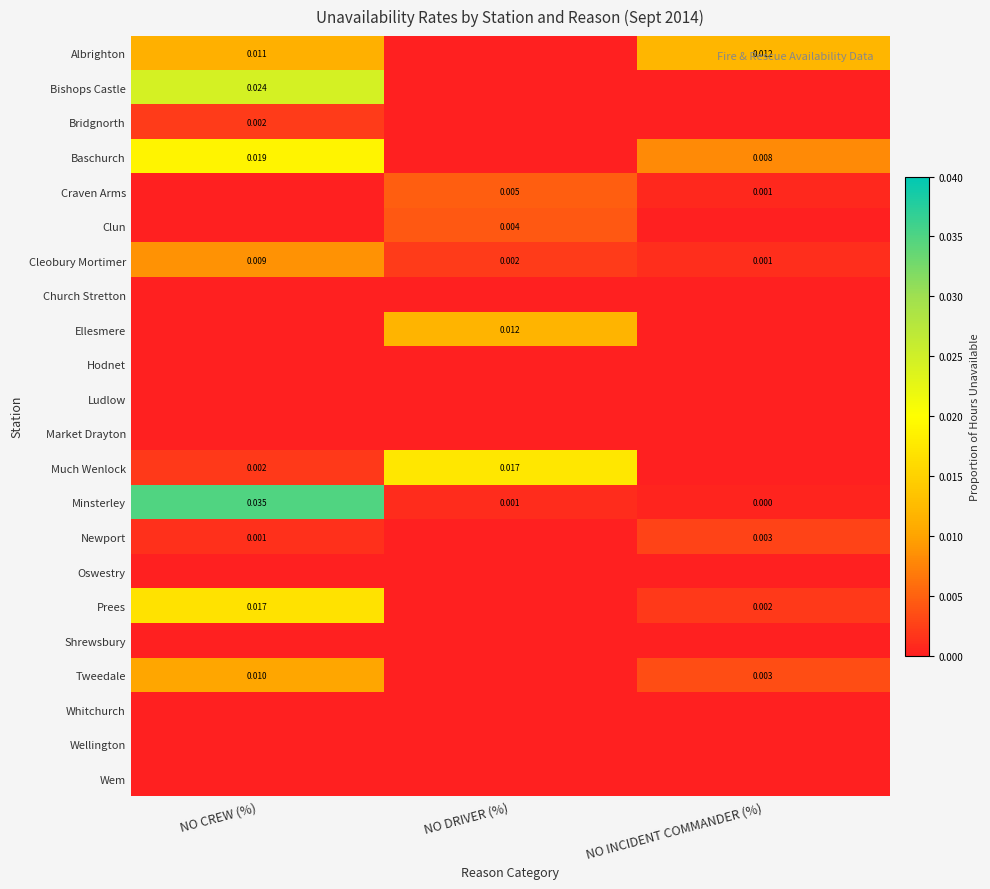

List the labels in order of Minsterley value, largest first.

NO CREW (%), NO DRIVER (%), NO INCIDENT COMMANDER (%)